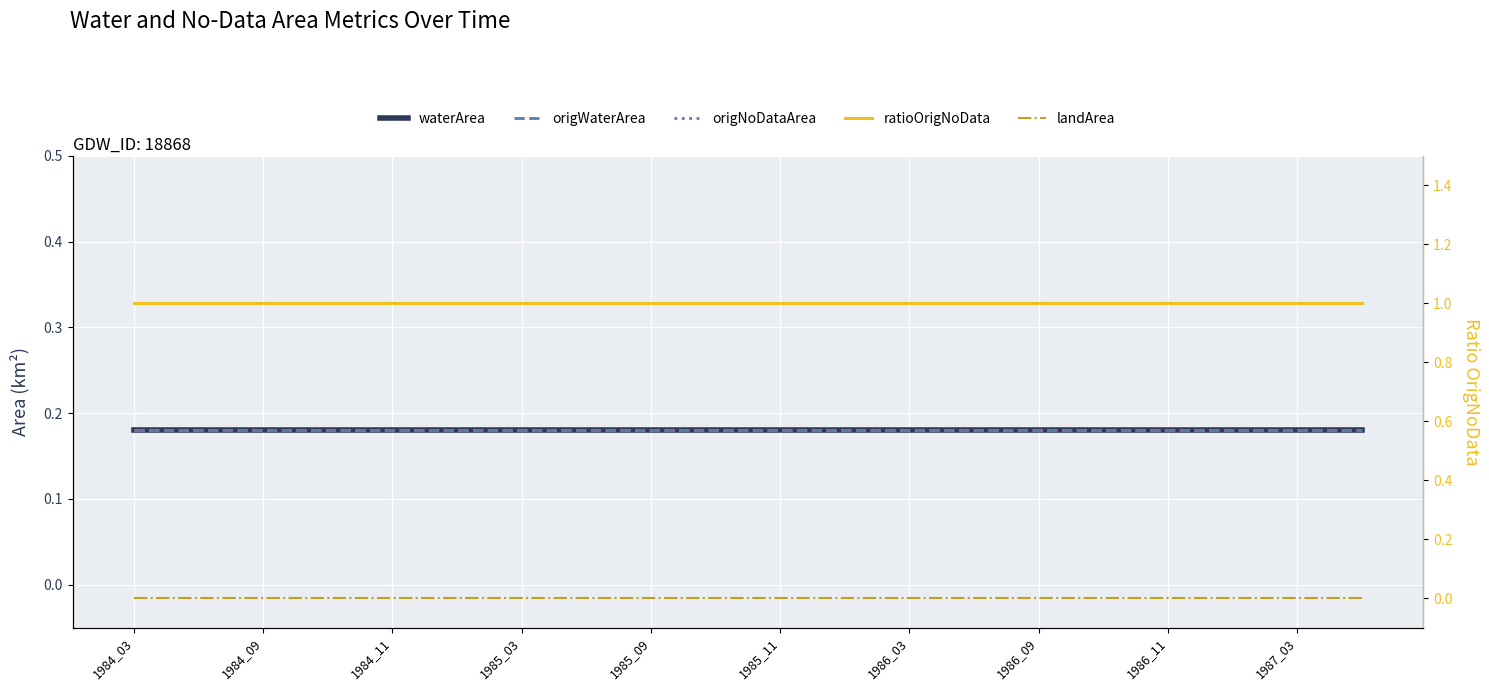

At how many categories does at least one series exceed 0?

20